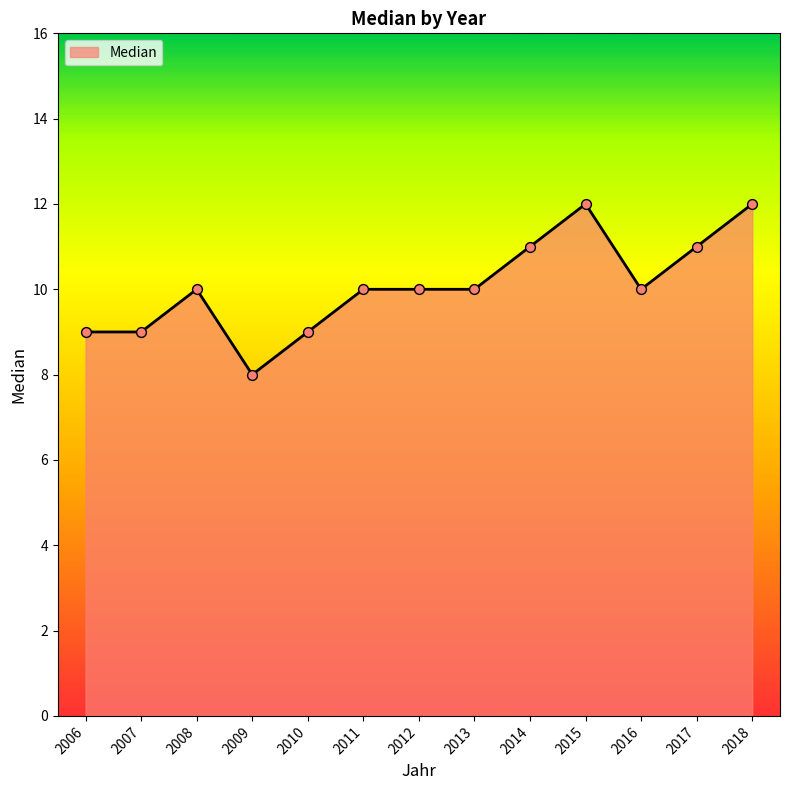

What is the change in value from 2010 to 2013?

+1